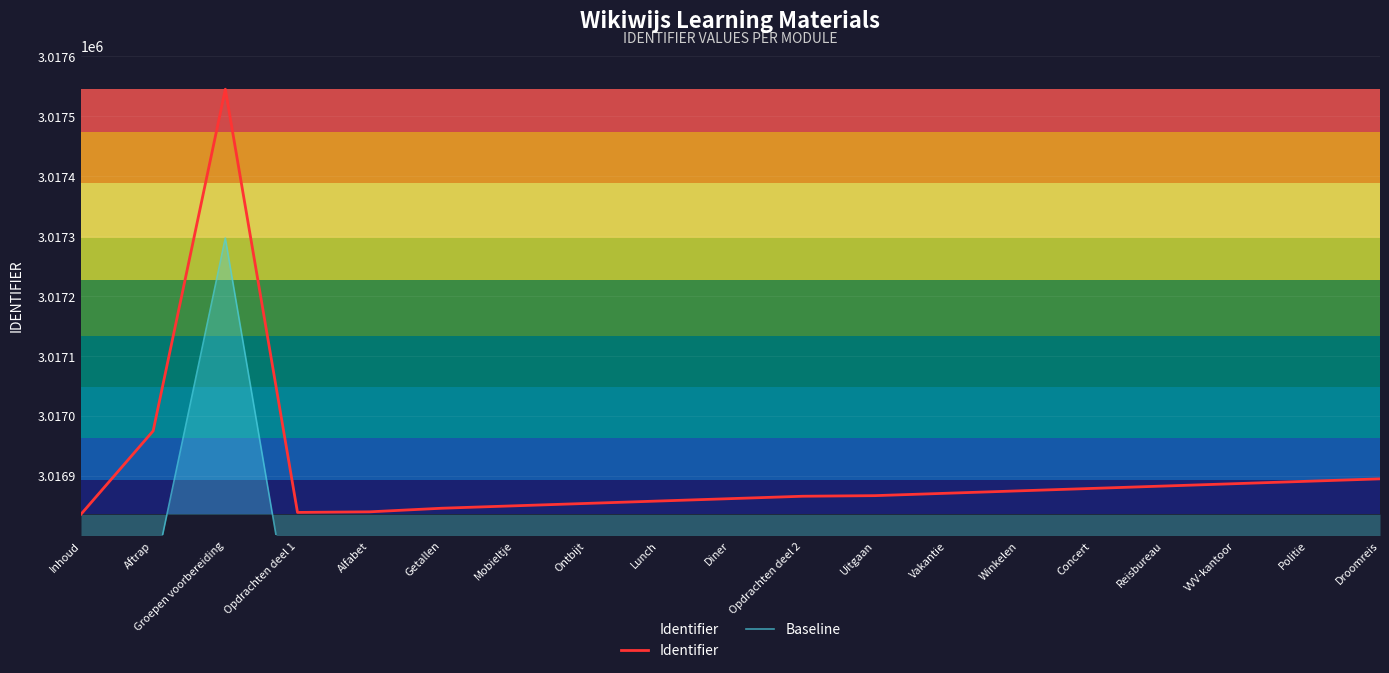

At which category is the sum across all series the highest?

Groepen voorbereiding